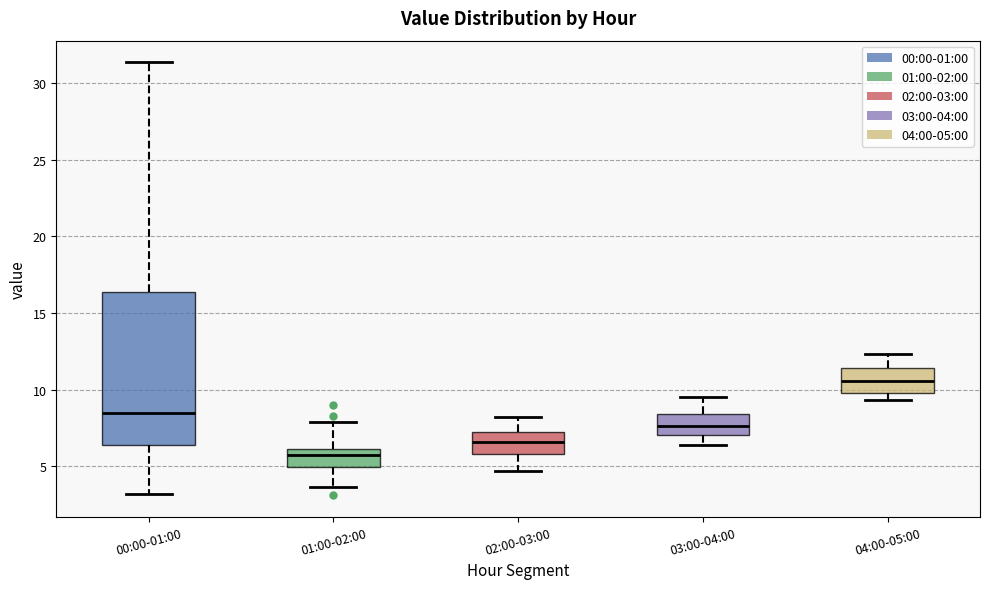

Reading left to right, read every box against the y-axis: the position of its median line, the range the box covers, and the ends of its whiskers. The values are not printed on the chart, so give them approximately, as read against the axis.

00:00-01:00: median 8.5, box 6.5 to 16.5, whiskers 3.0 to 31.5
01:00-02:00: median 5.5, box 5.0 to 6.0, whiskers 3.5 to 8.0
02:00-03:00: median 6.5, box 6.0 to 7.0, whiskers 4.5 to 8.0
03:00-04:00: median 7.5, box 7.0 to 8.5, whiskers 6.5 to 9.5
04:00-05:00: median 10.5, box 10.0 to 11.5, whiskers 9.5 to 12.5